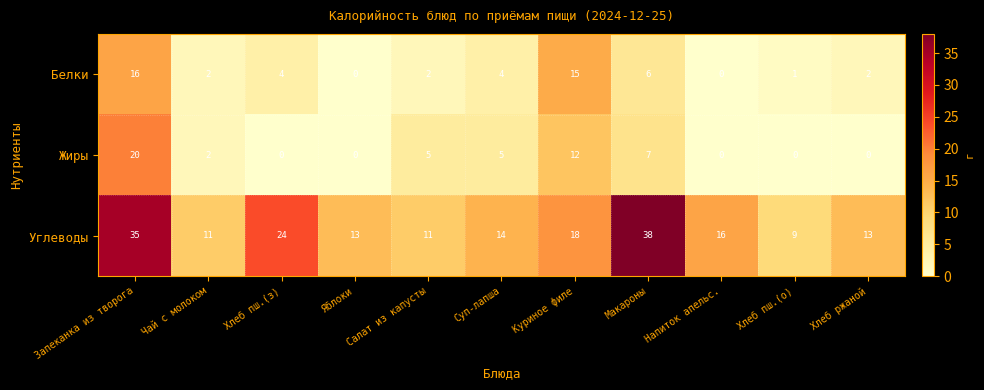

Which series has the largest total across all categories?

Углеводы